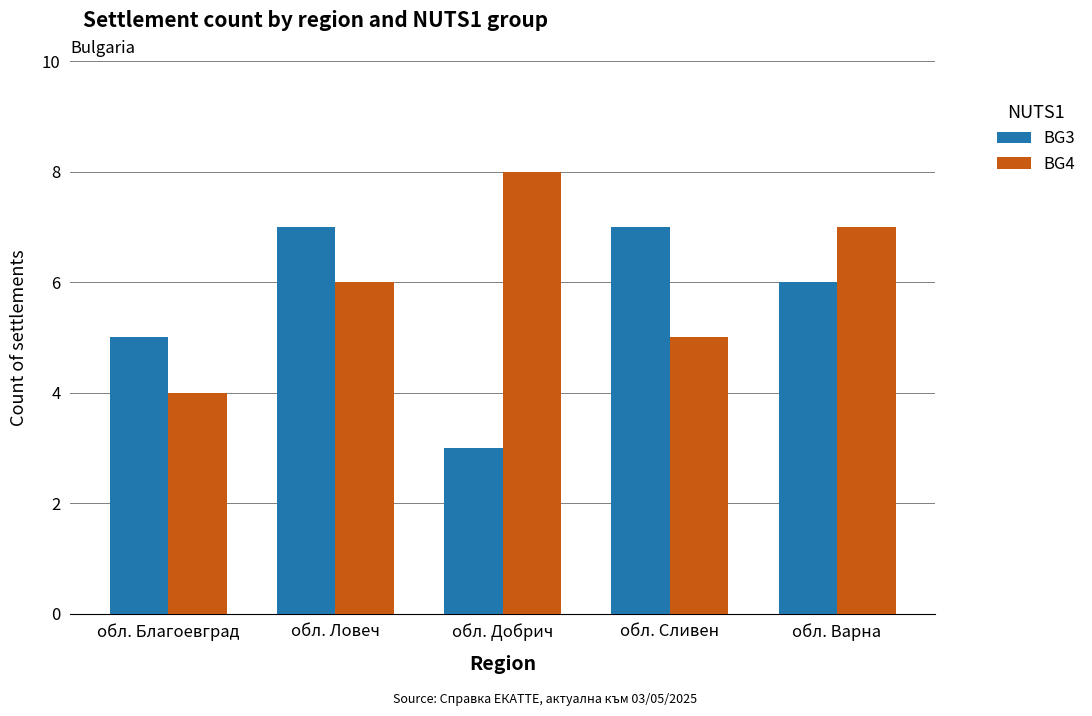

What is the label of the 3rd bar from the right?

обл. Добрич